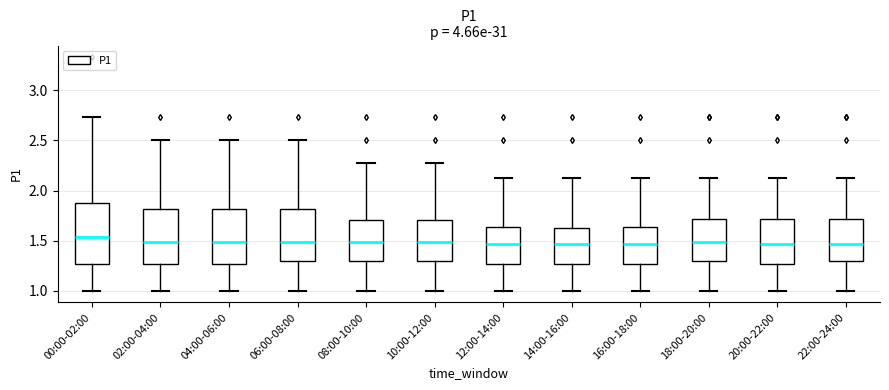

Reading left to right, read every box against the y-axis: the position of its median line, the range the box covers, and the ends of its whiskers. The values are not printed on the chart, so give them approximately, as read against the axis.

00:00-02:00: median 1.55, box 1.25 to 1.90, whiskers 1.00 to 2.75
02:00-04:00: median 1.50, box 1.25 to 1.80, whiskers 1.00 to 2.50
04:00-06:00: median 1.50, box 1.25 to 1.80, whiskers 1.00 to 2.50
06:00-08:00: median 1.50, box 1.30 to 1.80, whiskers 1.00 to 2.50
08:00-10:00: median 1.50, box 1.30 to 1.70, whiskers 1.00 to 2.25
10:00-12:00: median 1.50, box 1.30 to 1.70, whiskers 1.00 to 2.25
12:00-14:00: median 1.45, box 1.25 to 1.65, whiskers 1.00 to 2.15
14:00-16:00: median 1.45, box 1.25 to 1.65, whiskers 1.00 to 2.15
16:00-18:00: median 1.45, box 1.25 to 1.65, whiskers 1.00 to 2.15
18:00-20:00: median 1.50, box 1.30 to 1.70, whiskers 1.00 to 2.15
20:00-22:00: median 1.45, box 1.25 to 1.70, whiskers 1.00 to 2.15
22:00-24:00: median 1.45, box 1.30 to 1.70, whiskers 1.00 to 2.15